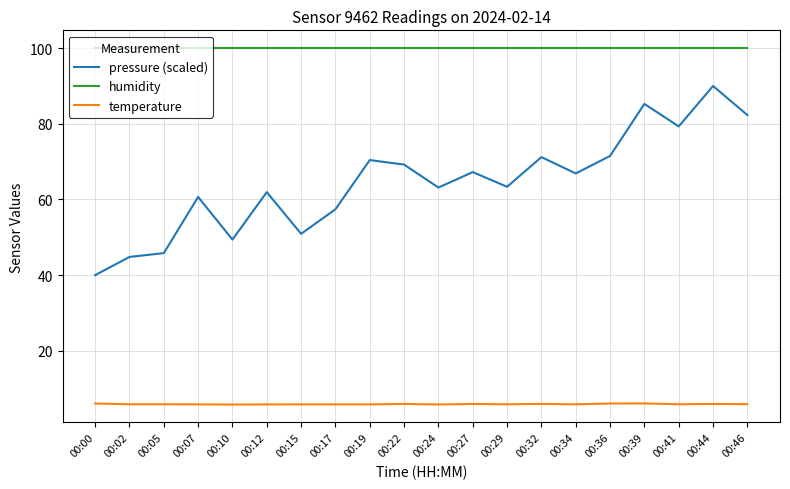

What is the highest value of the humidity series?

100.0